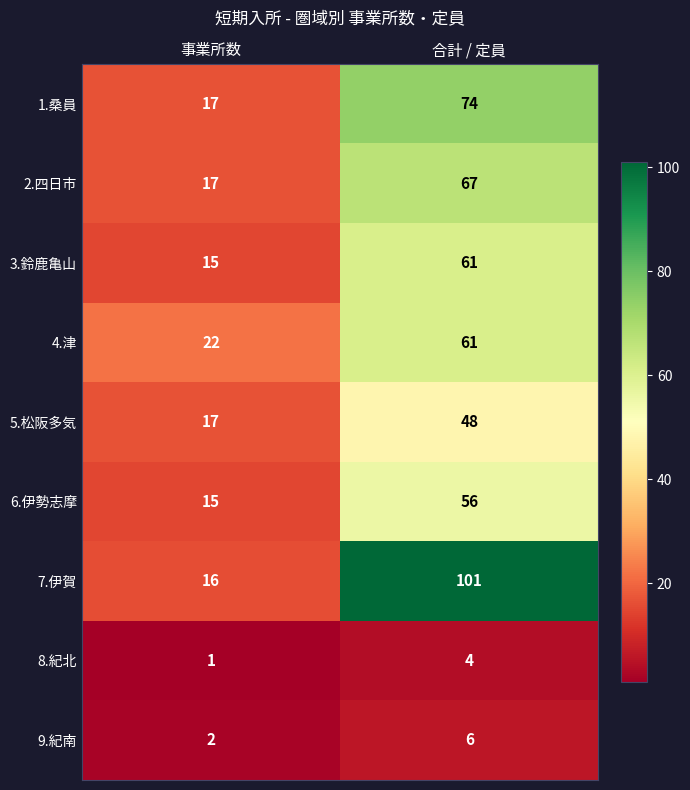

Where is 8.紀北 nearest to the value 2?

事業所数